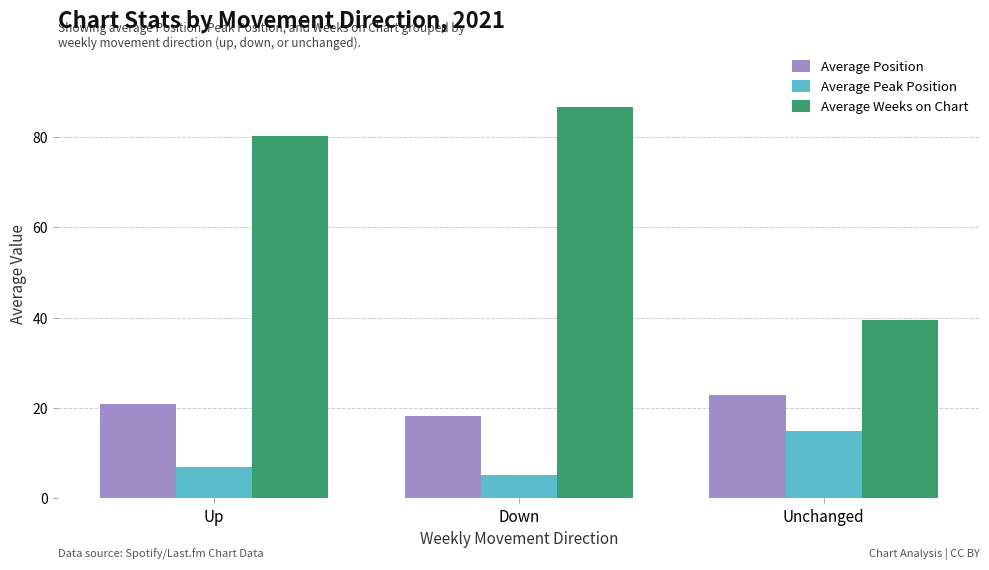

At which label does Average Position reach its minimum?

Down